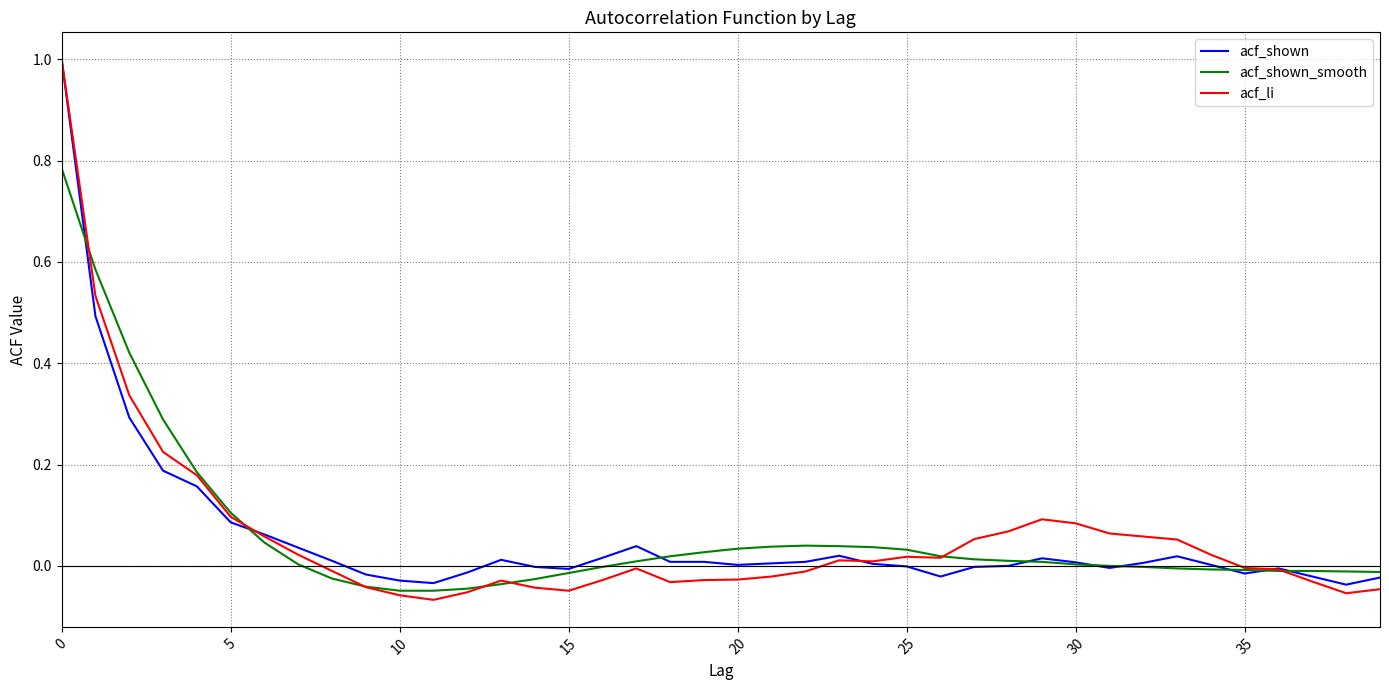

True or false: acf_li and acf_shown_smooth intersect in this chart.

True